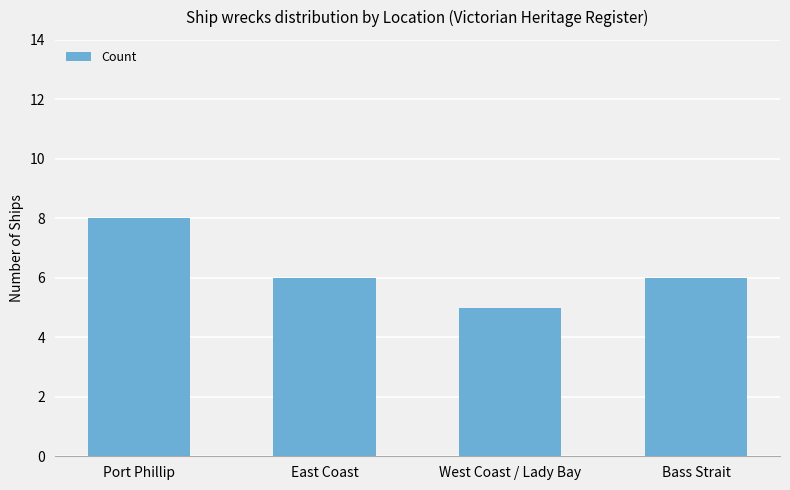

What is the greatest value displayed?

8